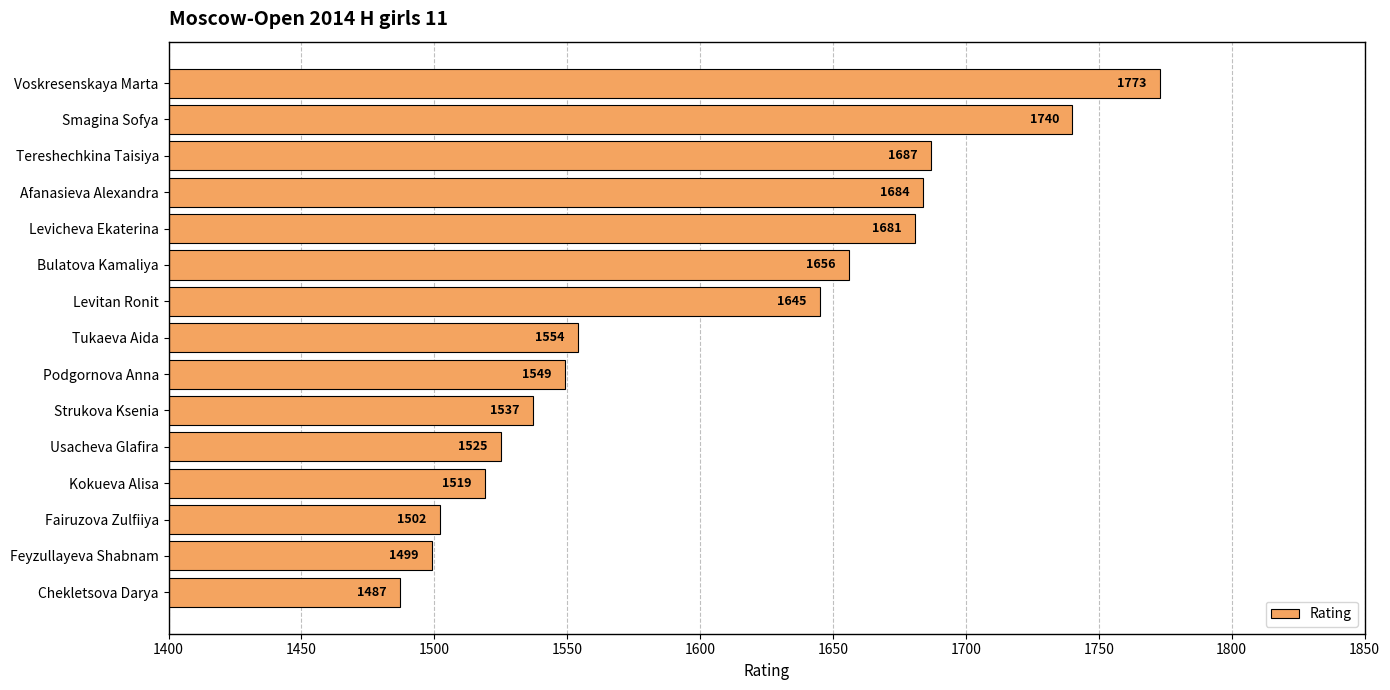

Reading top to bottom, extract all data points from this chart.

Voskresenskaya Marta=1773	Smagina Sofya=1740	Tereshechkina Taisiya=1687	Afanasieva Alexandra=1684	Levicheva Ekaterina=1681	Bulatova Kamaliya=1656	Levitan Ronit=1645	Tukaeva Aida=1554	Podgornova Anna=1549	Strukova Ksenia=1537	Usacheva Glafira=1525	Kokueva Alisa=1519	Fairuzova Zulfiiya=1502	Feyzullayeva Shabnam=1499	Chekletsova Darya=1487